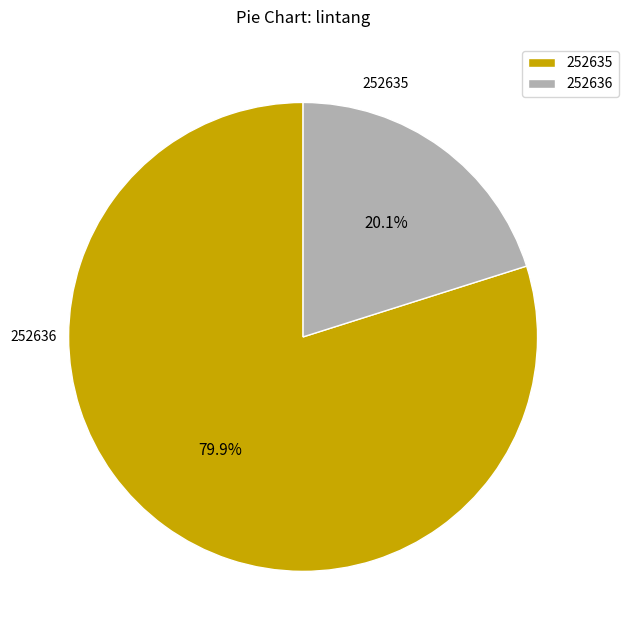

Is it true that 252636 is 20% of the pie?

True